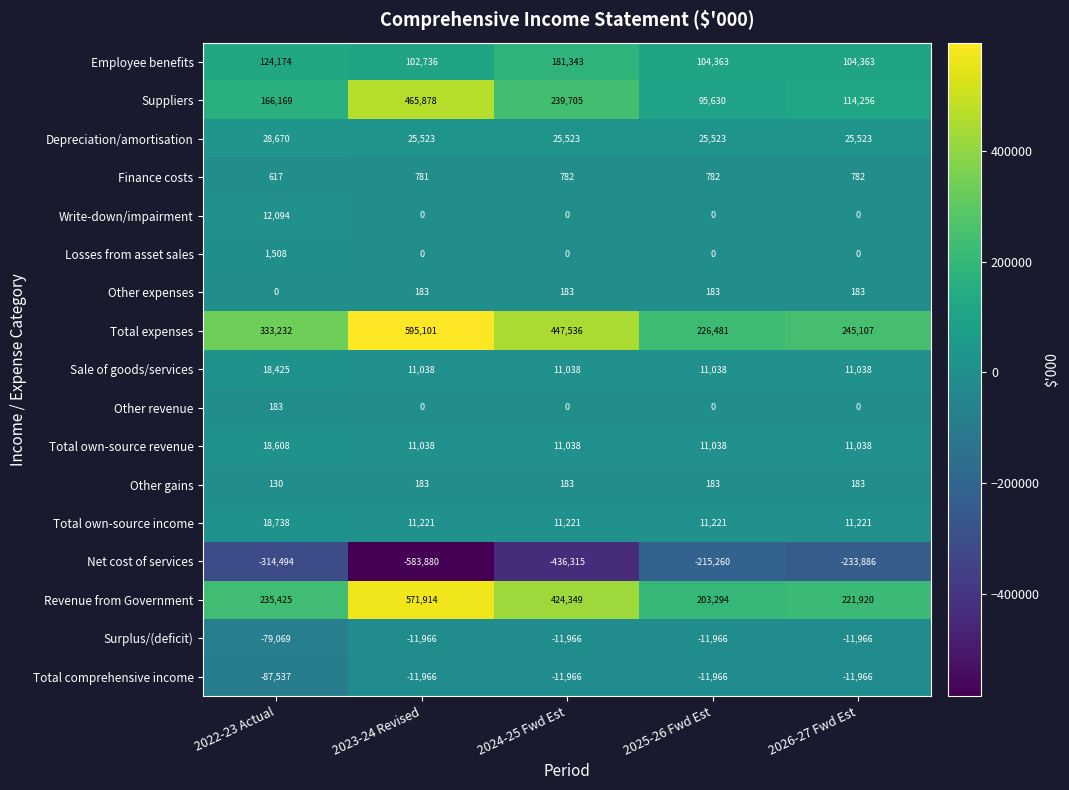

How many categories are shown in the chart?

5